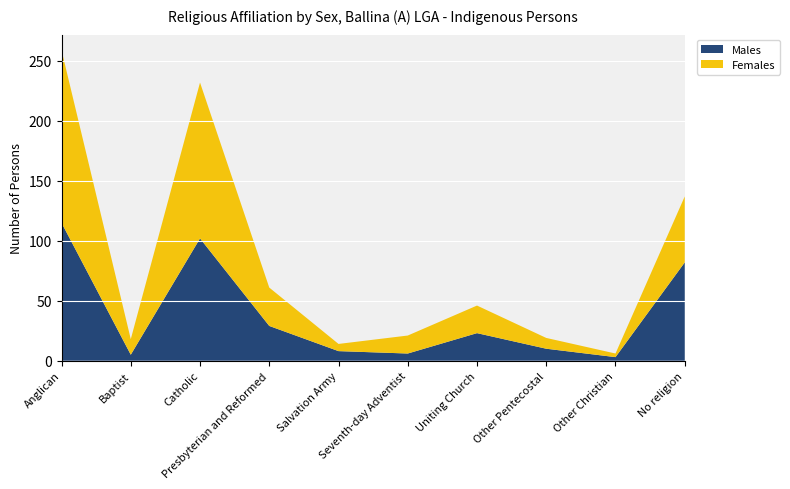

Reading right to left, list all the values displayed in this chart.

Males: No religion=82	Other Christian=3	Other Pentecostal=10	Uniting Church=23	Seventh-day Adventist=6	Salvation Army=8	Presbyterian and Reformed=29	Catholic=102	Baptist=5	Anglican=115
Females: No religion=55	Other Christian=3	Other Pentecostal=9	Uniting Church=23	Seventh-day Adventist=15	Salvation Army=6	Presbyterian and Reformed=32	Catholic=130	Baptist=13	Anglican=144